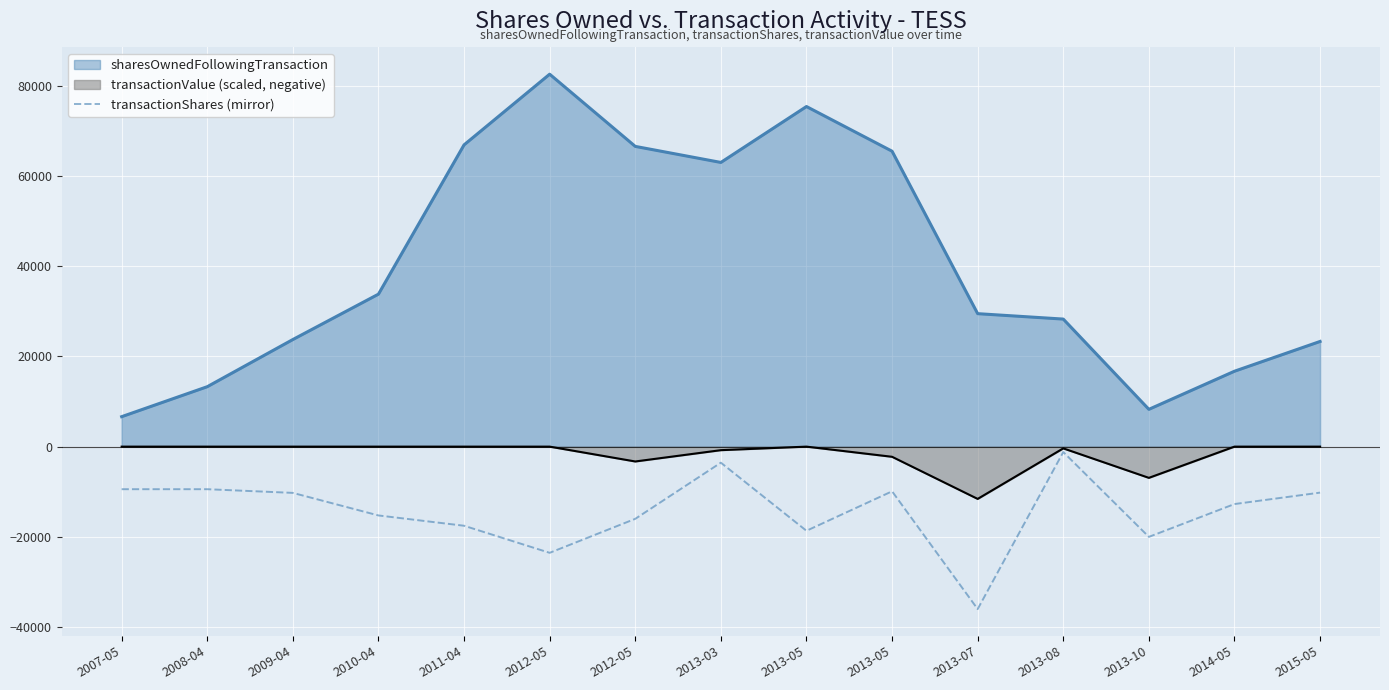

What is the sum of all values?

-213650